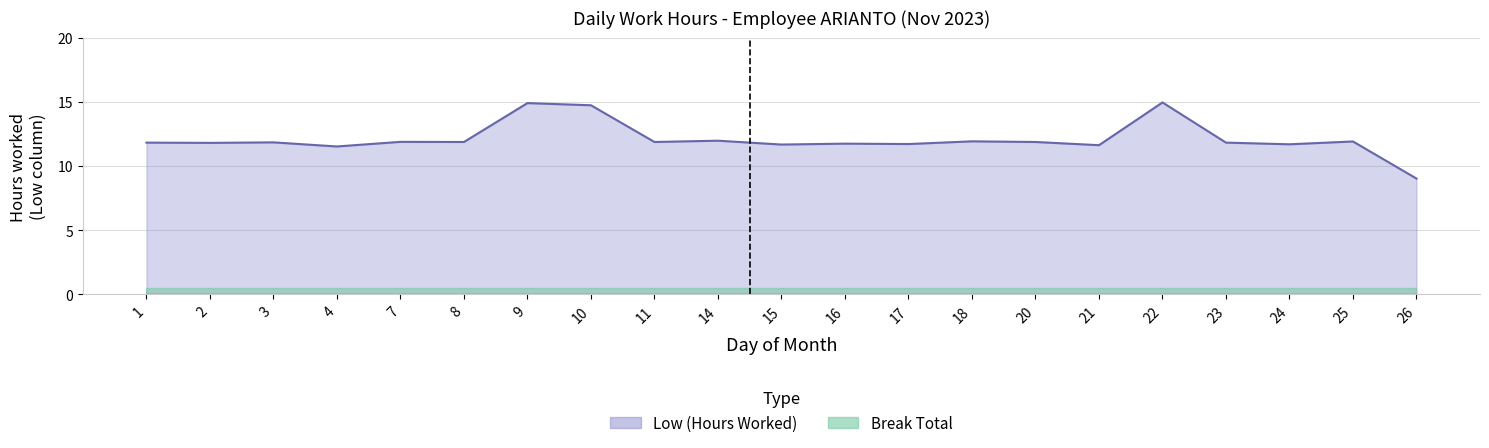

How many interior local valleys does the Low series have?

8